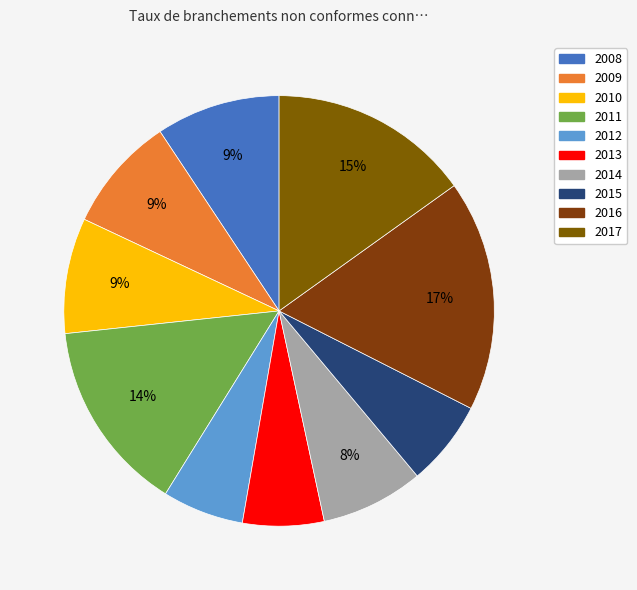

Rank the categories by value from highest to lowest.

2016, 2017, 2011, 2008, 2009, 2010, 2014, 2015, 2012, 2013